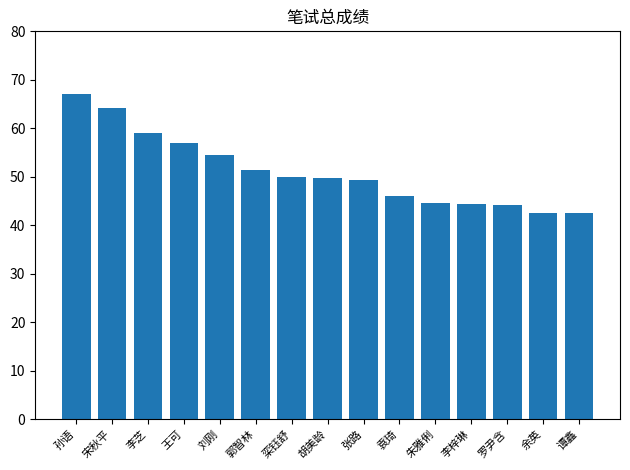

What is the sum of all values?

766.2